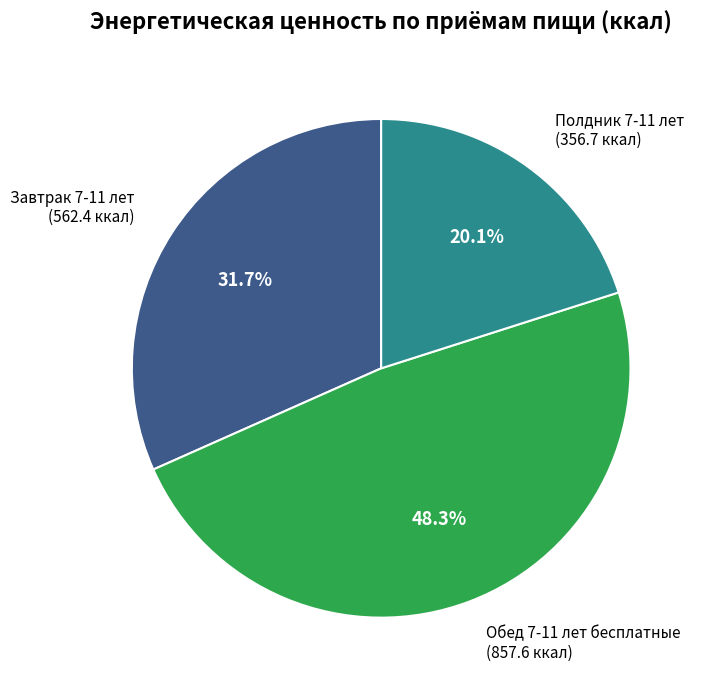

Between Завтрак 7-11 лет and Полдник 7-11 лет, which is larger?

Завтрак 7-11 лет